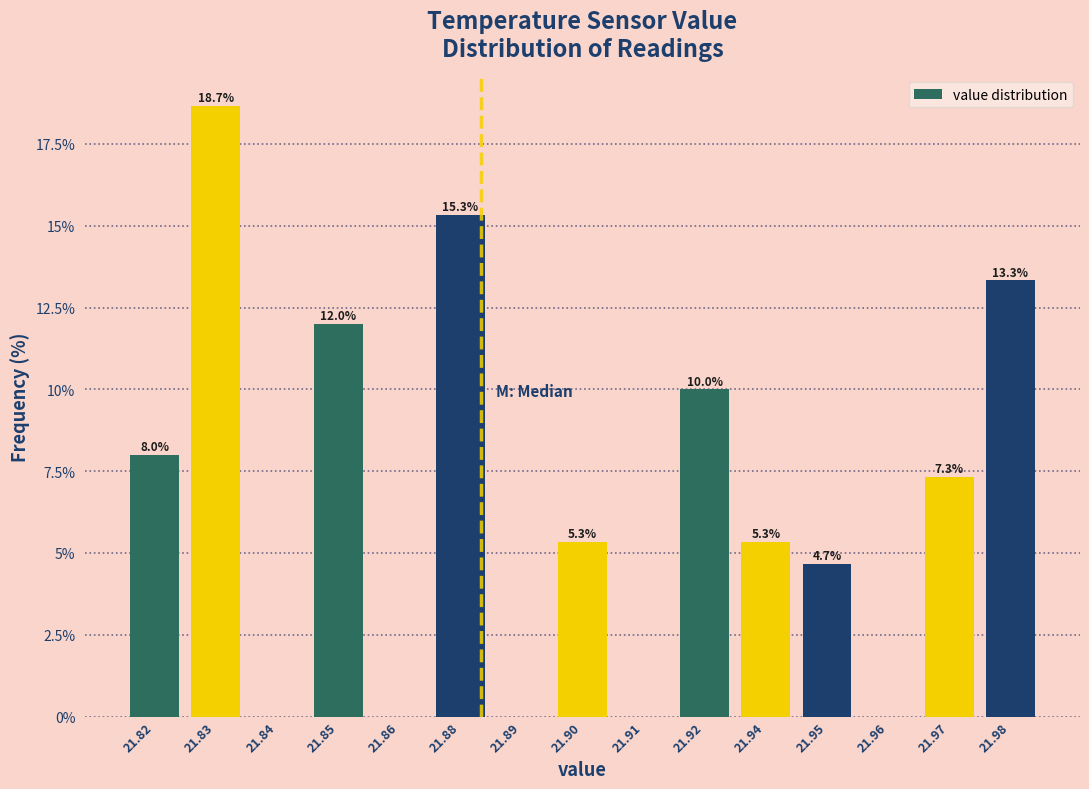

Reading left to right, extract all data points from this chart.

21.82=8.0	21.83=18.7	21.84=0.0	21.85=12.0	21.86=0.0	21.88=15.3	21.89=0.0	21.90=5.3	21.91=0.0	21.92=10.0	21.94=5.3	21.95=4.7	21.96=0.0	21.97=7.3	21.98=13.3